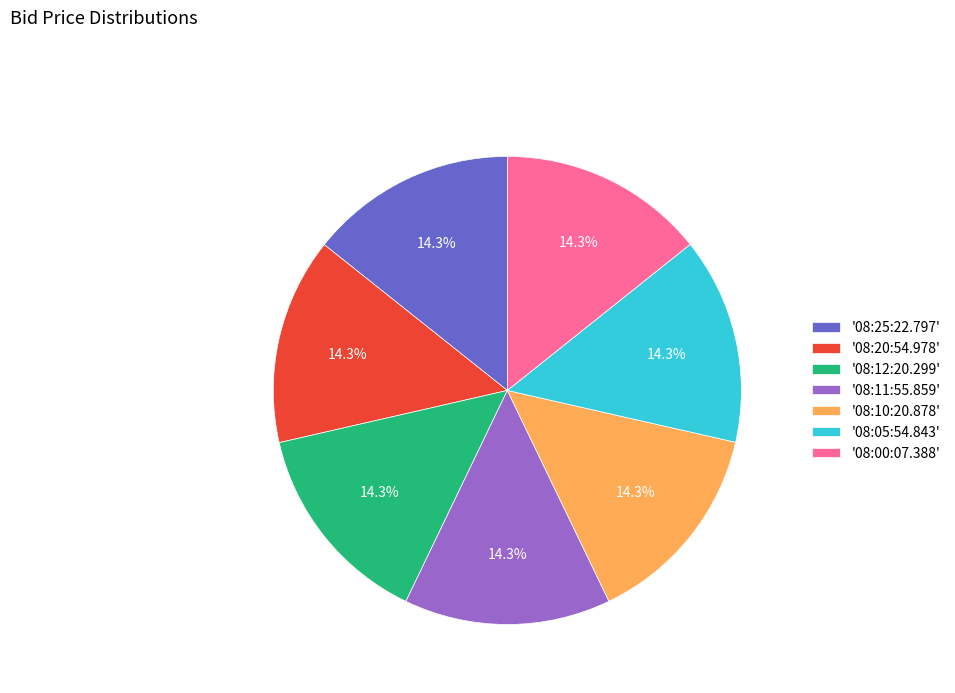

Approximately how many times larger is the value at '08:12:20.299' compared to '08:11:55.859'?

1.0